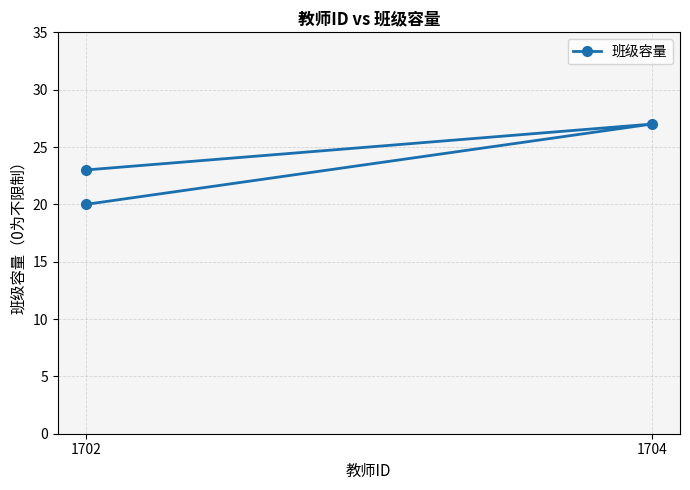

How many data points are above 23?

1